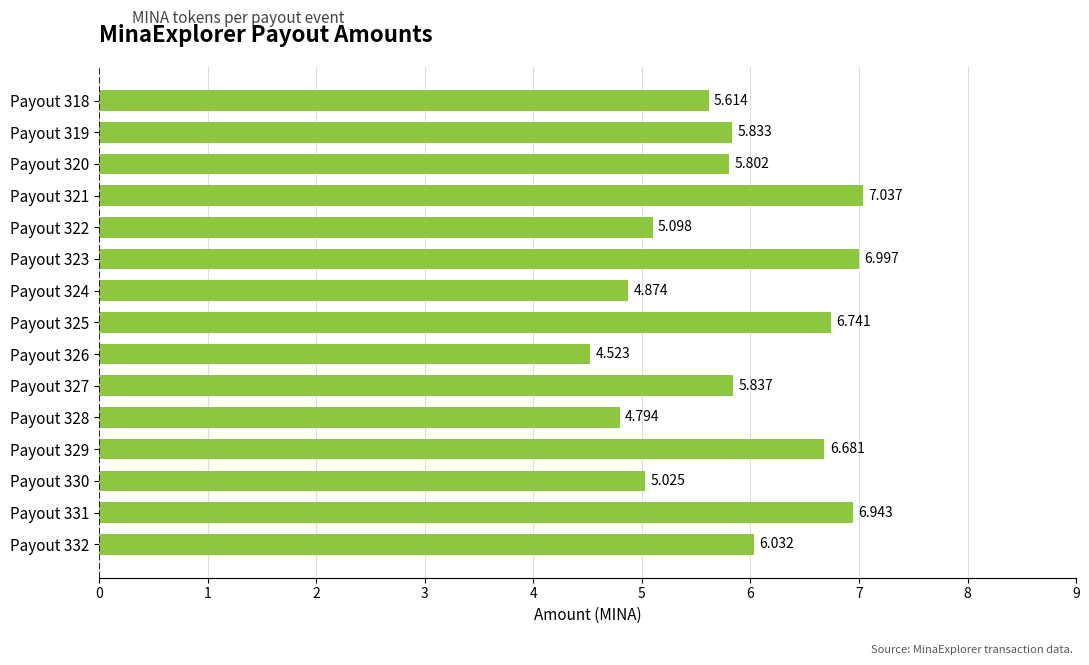

Does the chart contain any negative values?

No